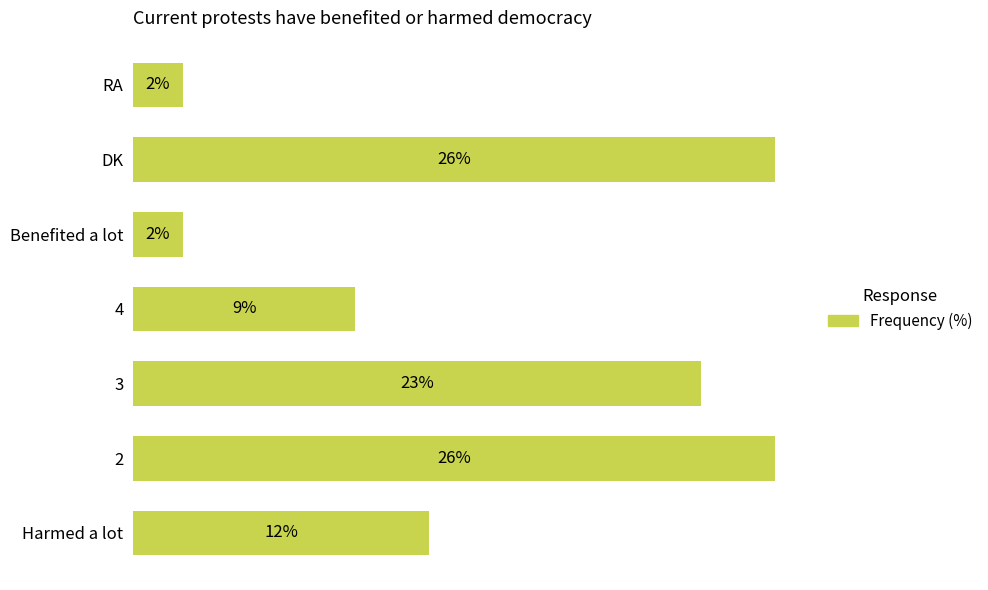

At which label is the value closest to 14?

Harmed a lot